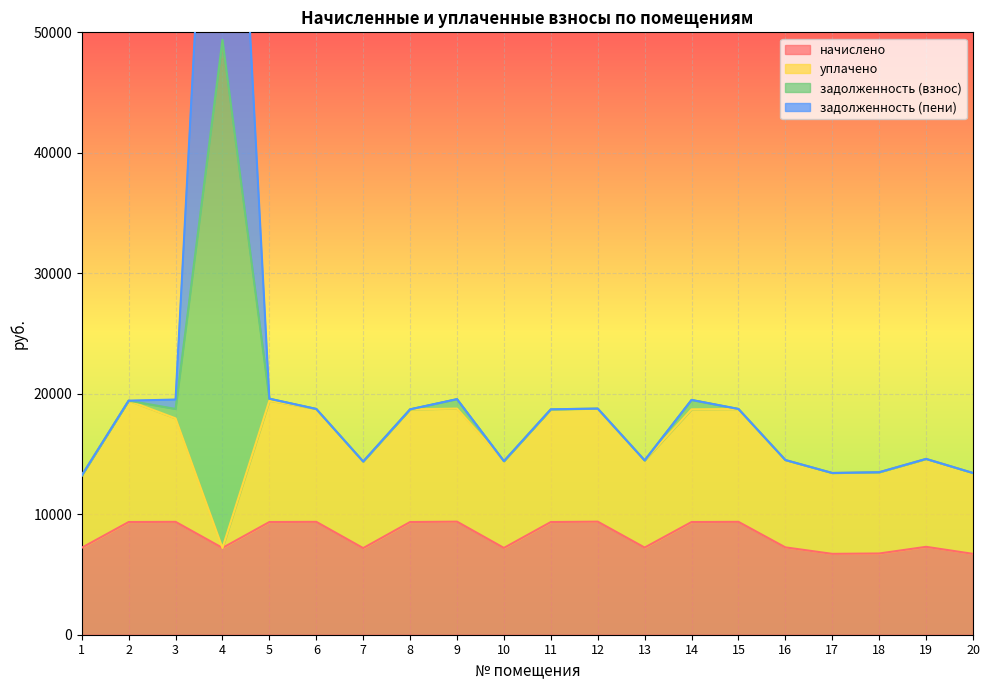

True or false: задолженность (взнос) has a value of 18521.3 at 1.

False